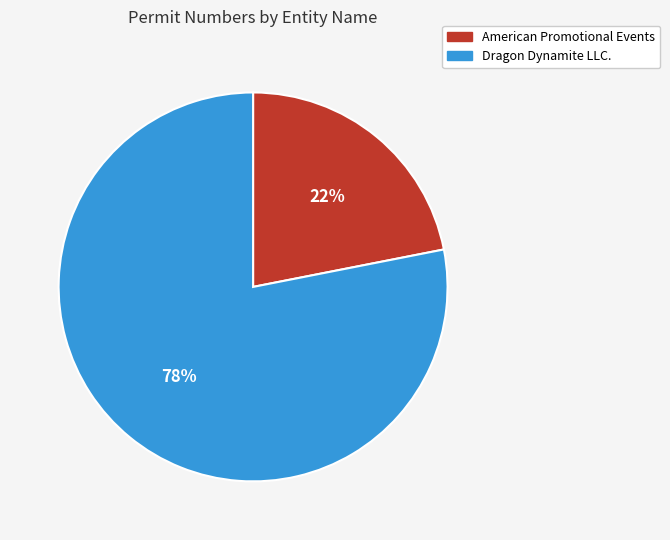

Count the number of slices in the pie.

2